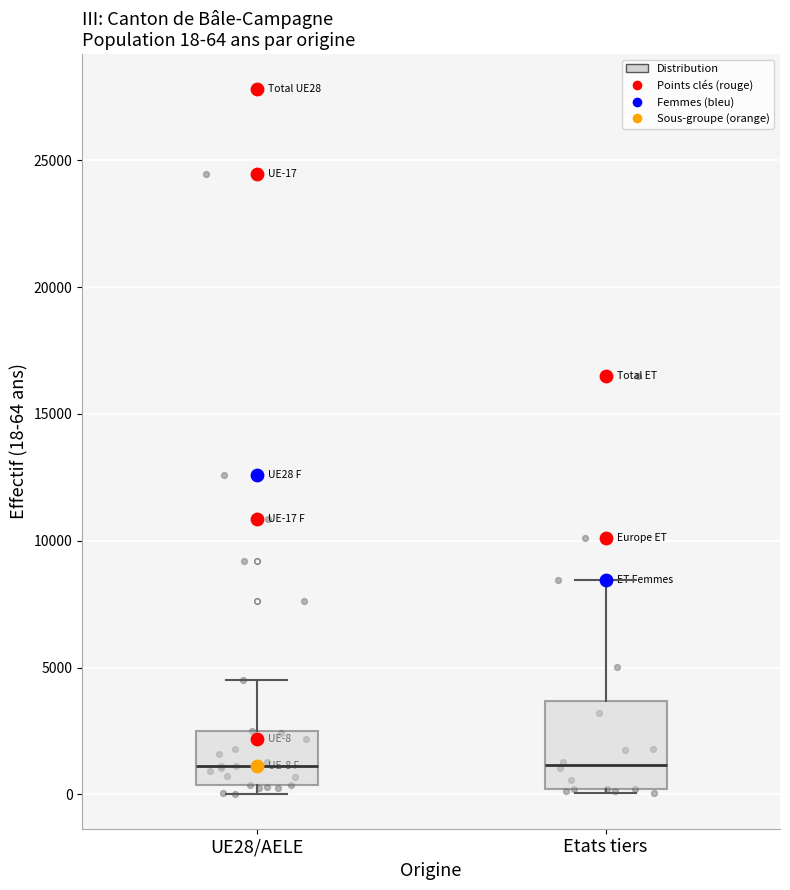

Which box is the tallest, from its lower edge to its upper edge?

Etats tiers